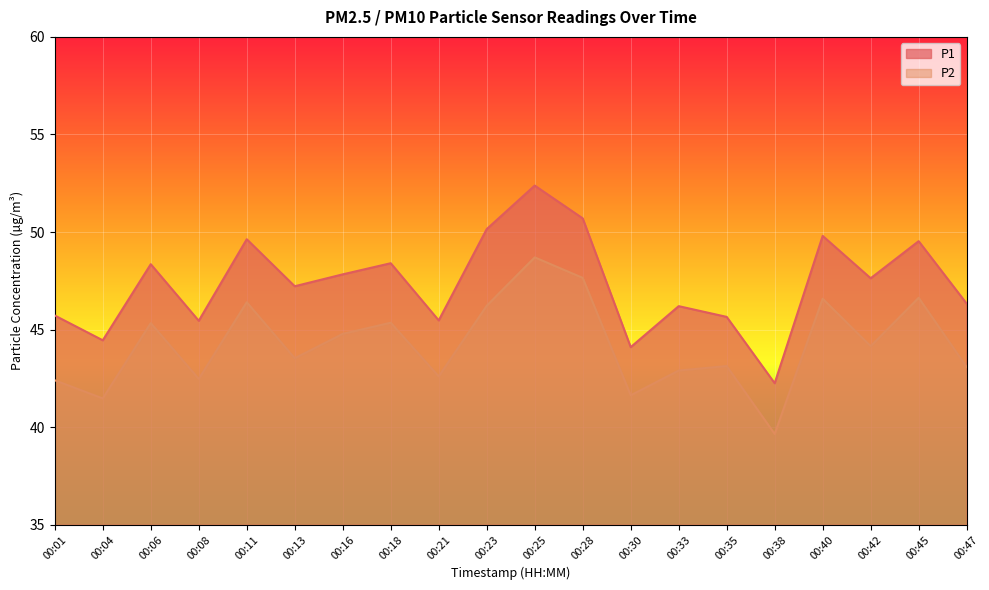

What is the average value of the P1 series?

47.4